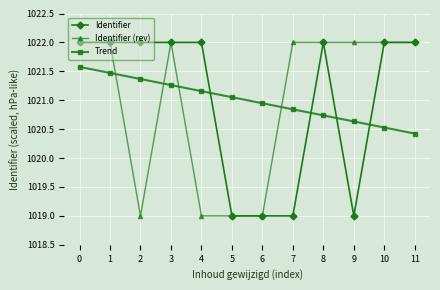

What is the value of the Identifier point at the 5th from the left?

1022.0